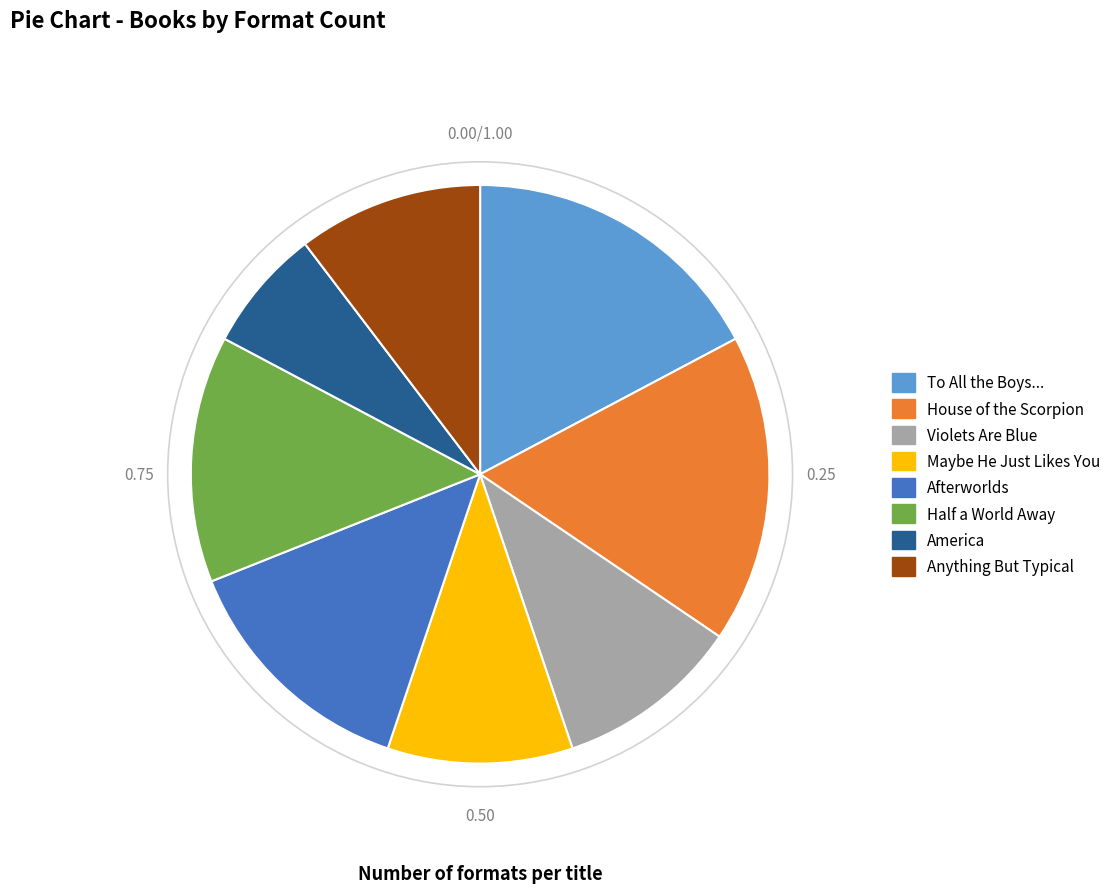

Is there a majority slice in this chart?

No